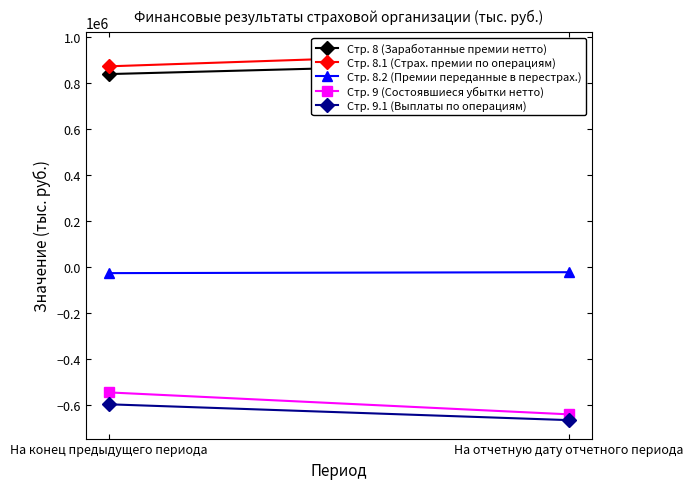

The Стр. 9.1 (Выплаты по операциям) series shows -665340.9 at На отчетную дату отчетного периода. True or false?

True